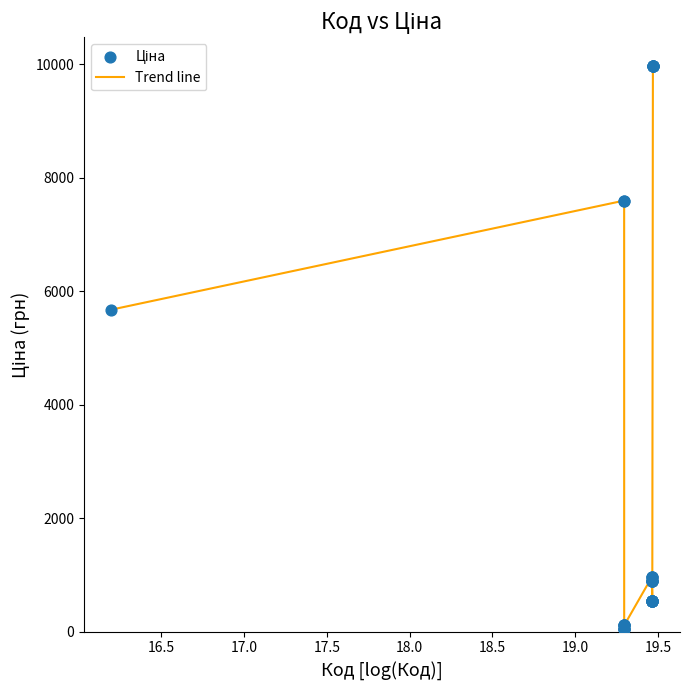

What is the greatest value displayed?

9975.0